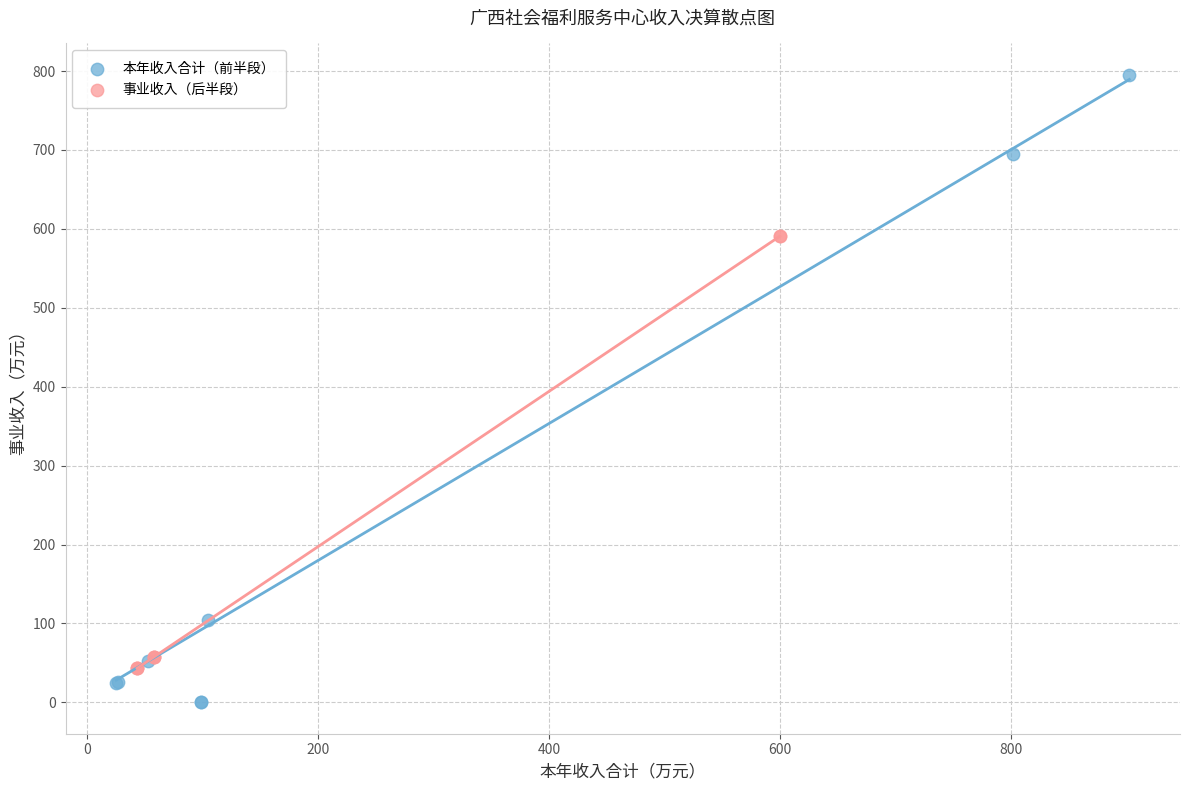

Which series has the largest Y range (max minus min)?

本年收入合计（前半段）